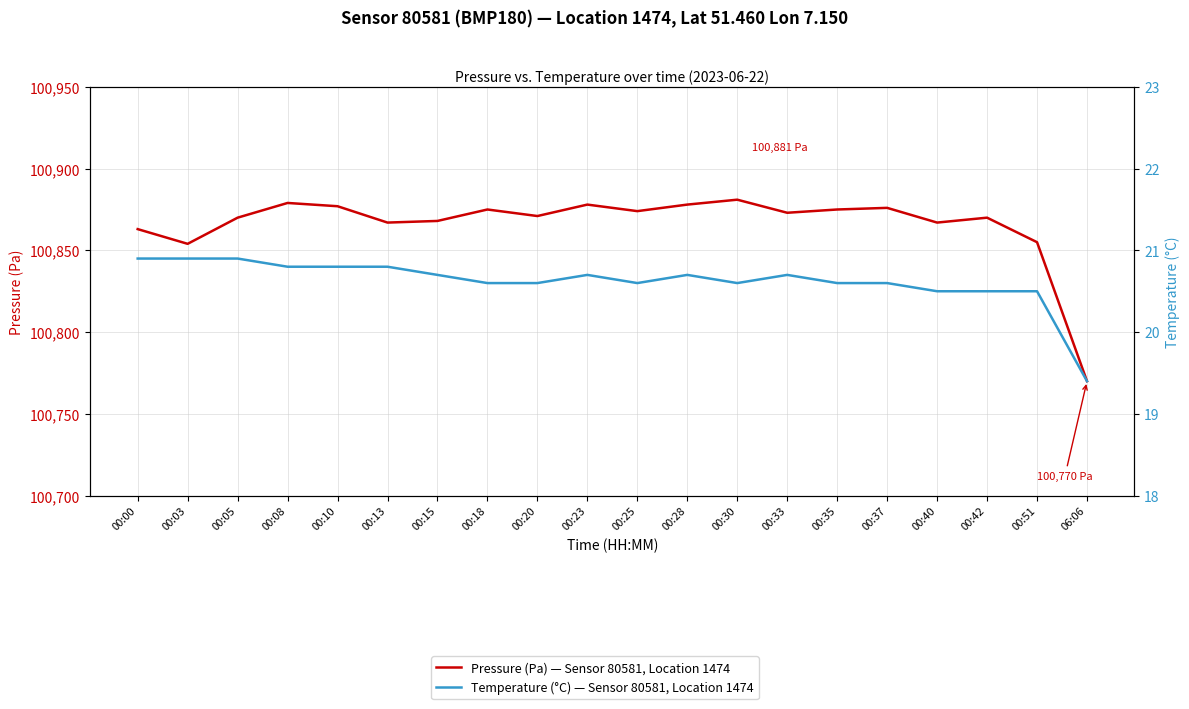

What is the sum of all Temperature (°C) — Sensor 80581, Location 1474 values?

412.4